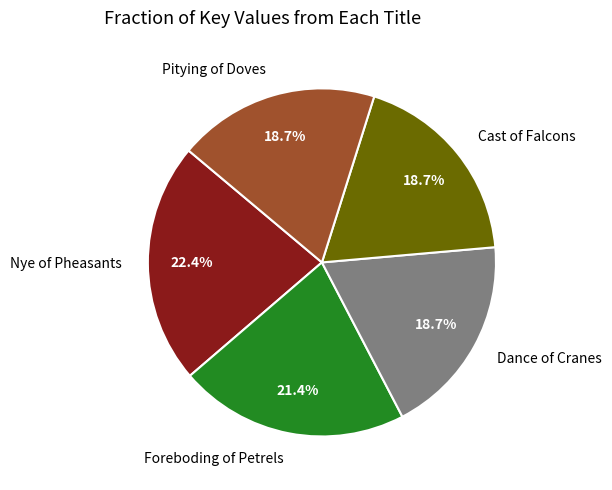

Count the number of slices in the pie.

5